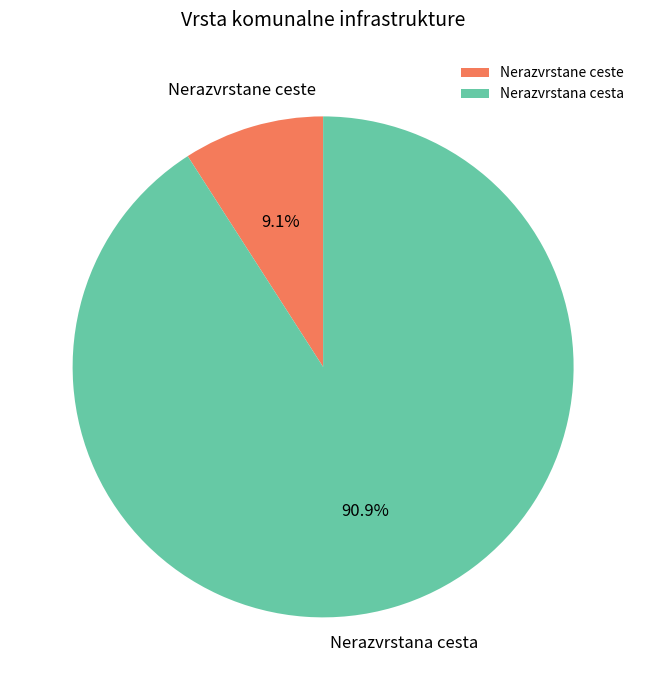

The Nerazvrstane ceste slice represents 1% of the pie. True or false?

False